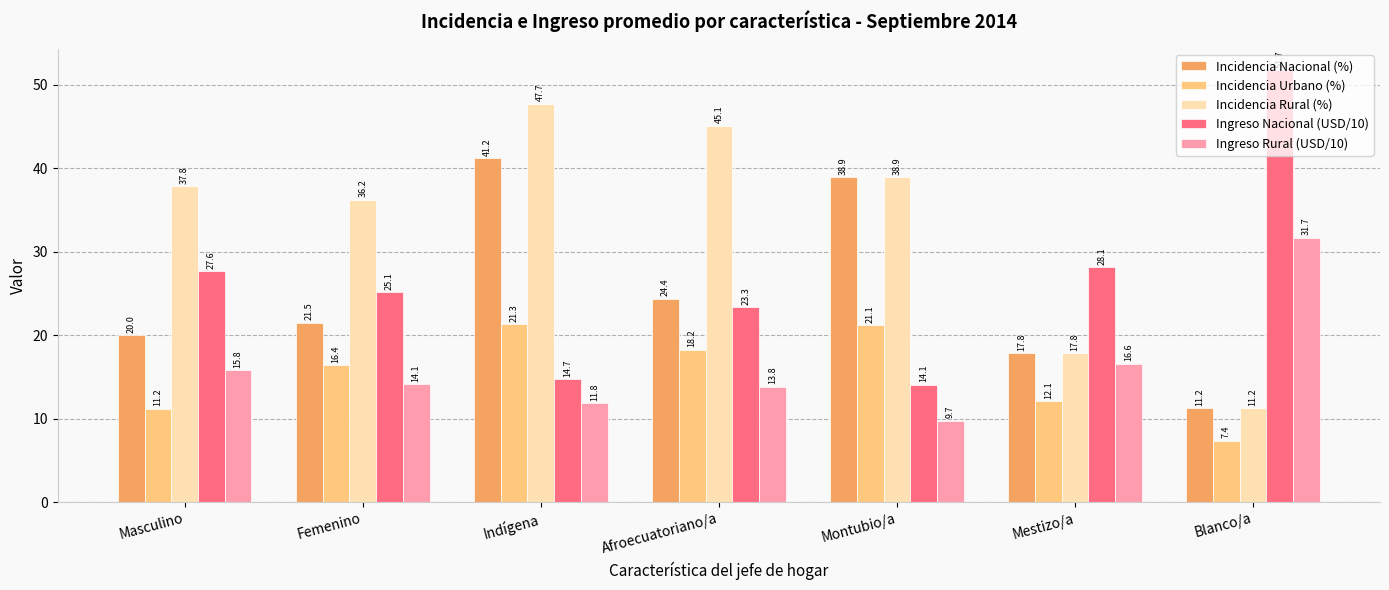

What is the smallest value displayed?

7.4